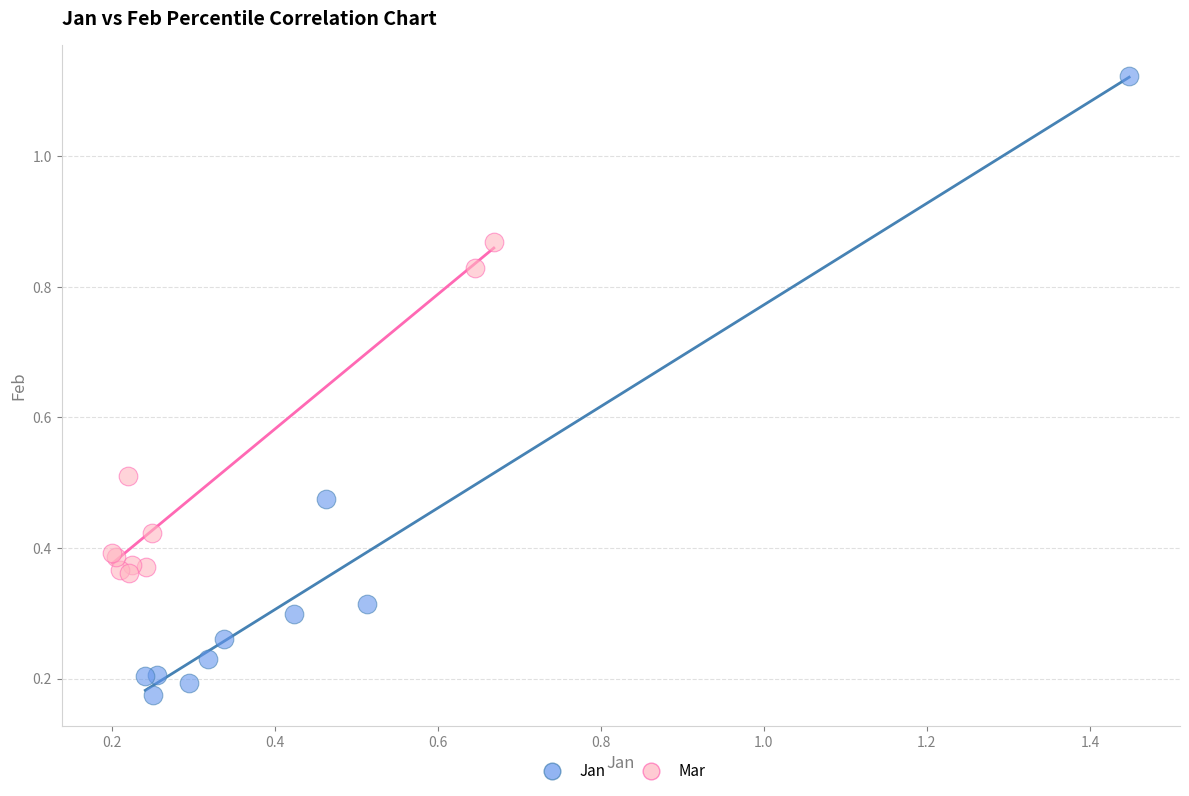

What are all the series names shown in the legend?

Jan, Mar